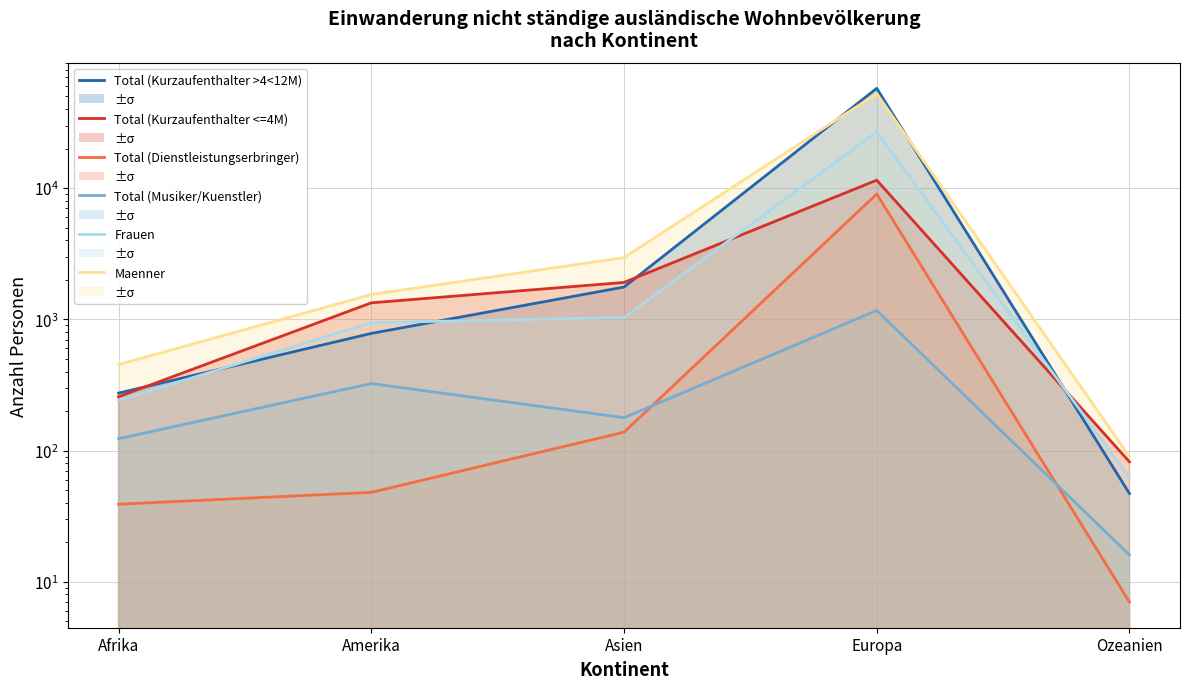

How many lines are shown in the chart?

6